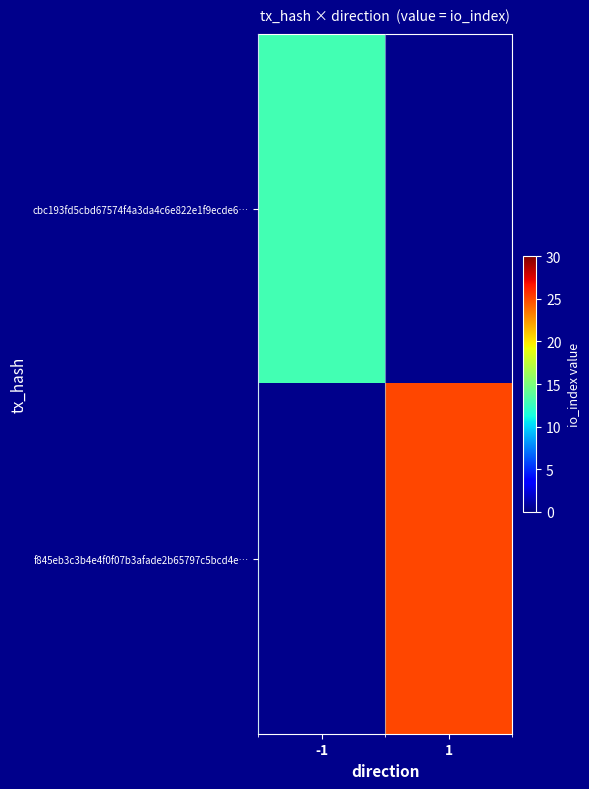

Reading left to right, transcribe all the data shown in this chart.

cbc193fd5cbd67574f4a3da4c6e822e1f9ecde6…: -1=13	1=0
f845eb3c3b4e4f0f07b3afade2b65797c5bcd4e…: -1=0	1=25